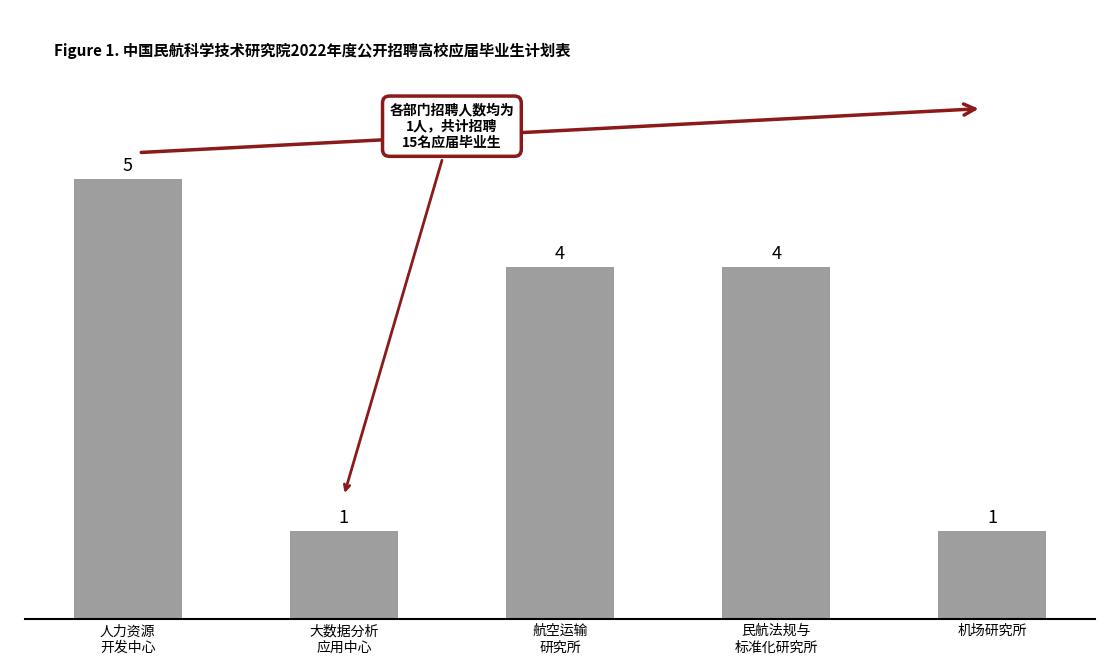

How many distinct data groups are displayed?

1